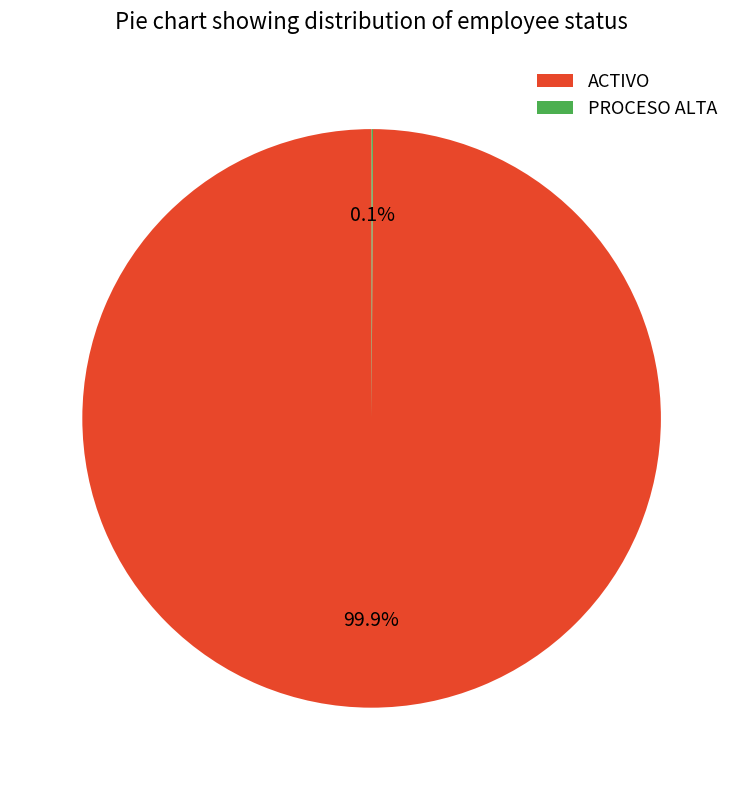

Which slice represents more than half of the pie?

ACTIVO